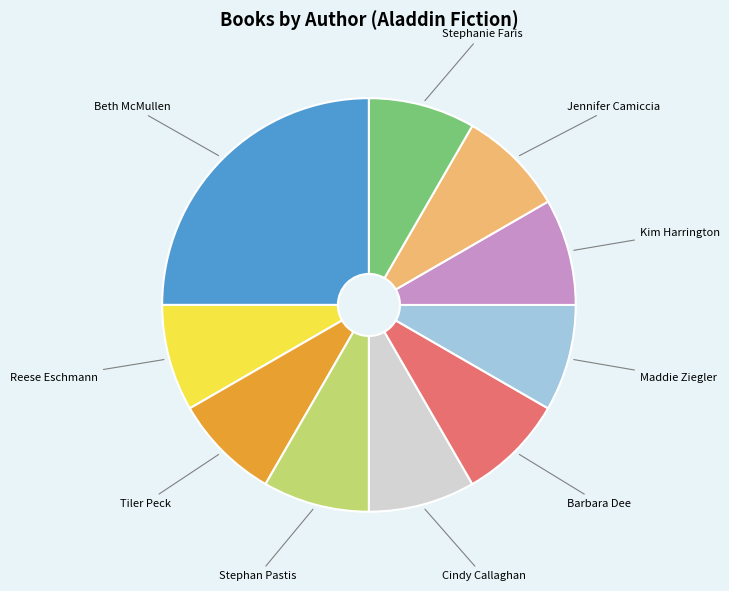

Is there a majority slice in this chart?

No